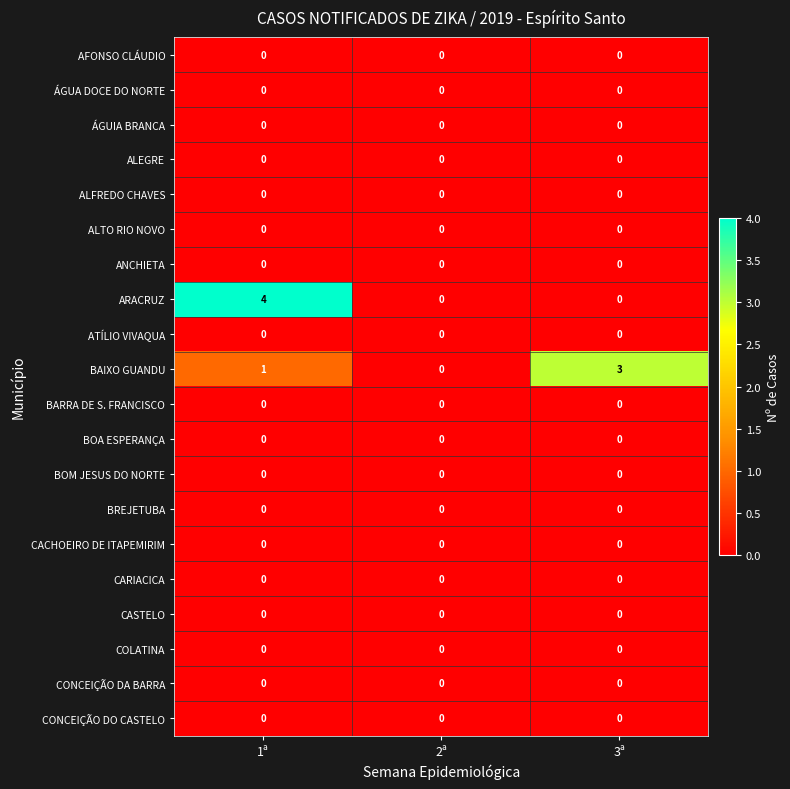

Which series has the widest spread of values?

ARACRUZ